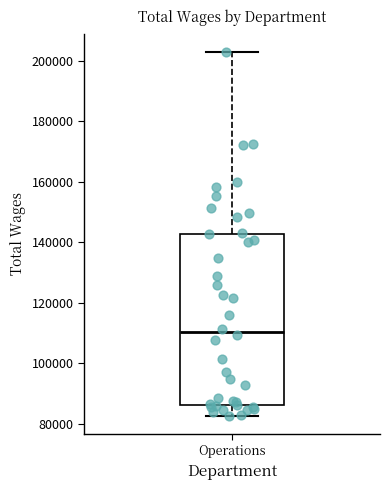

Where does the median line of the box for Operations sit on the y-axis? The values are not printed on the chart, so give them approximately, as read against the axis.

110000